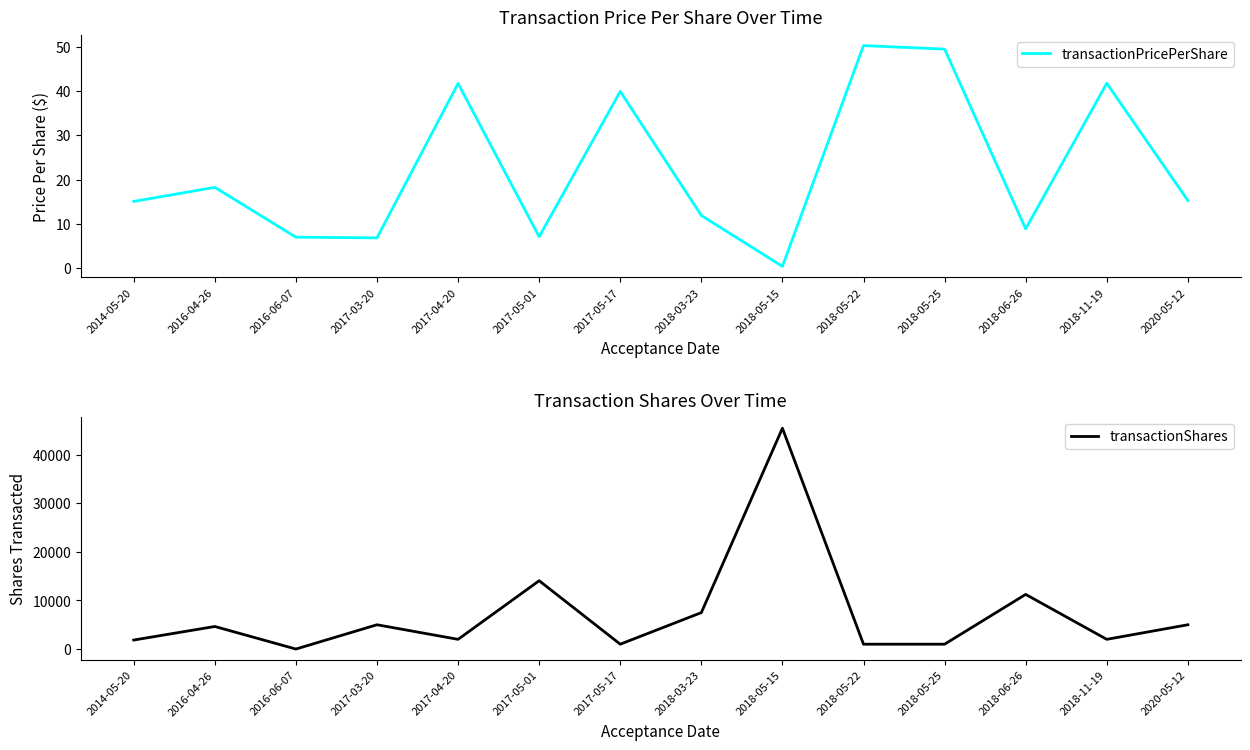

Which has a higher value, 2018-05-25 or 2017-04-20?

2018-05-25